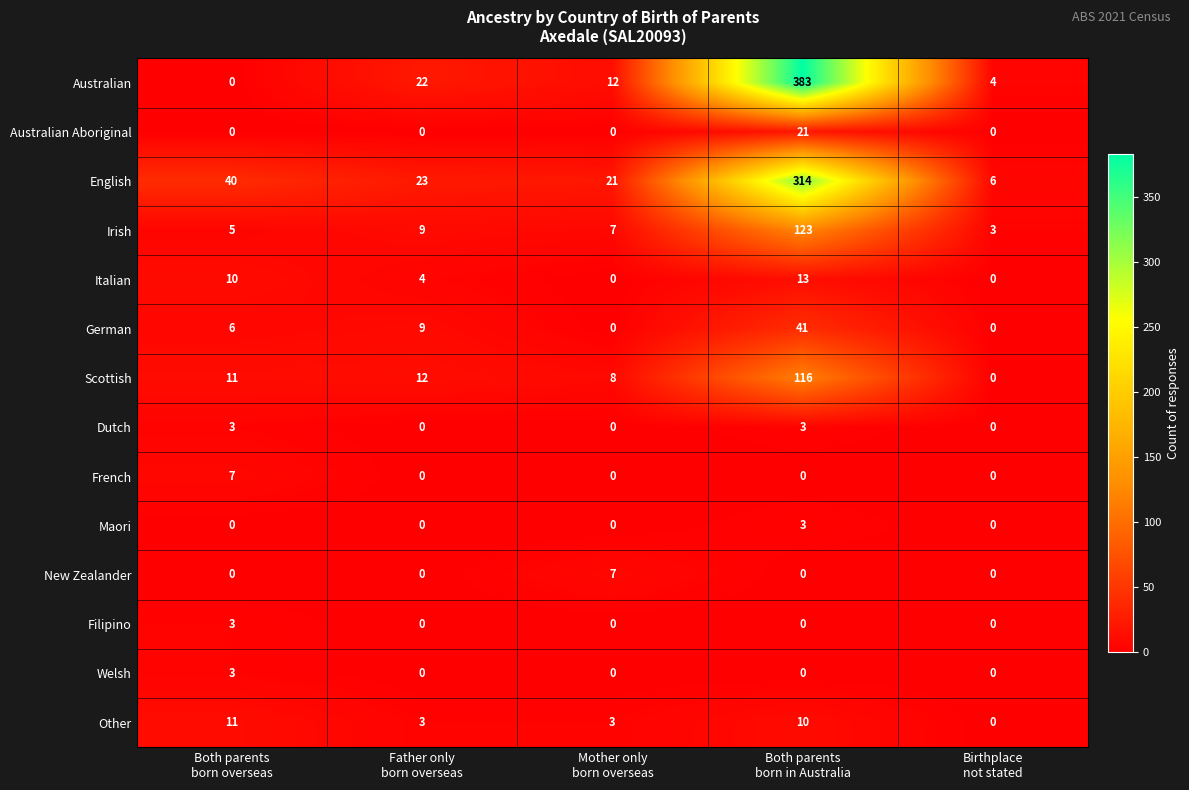

How many values in German are above zero?

3